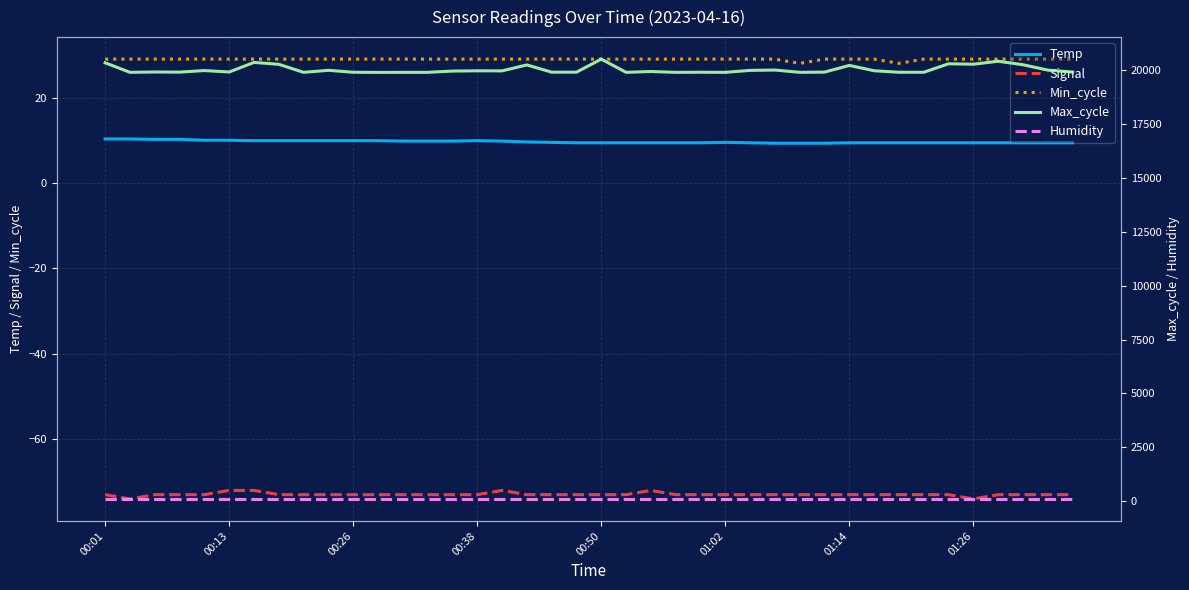

At which label is Signal closest to -73?

00:01